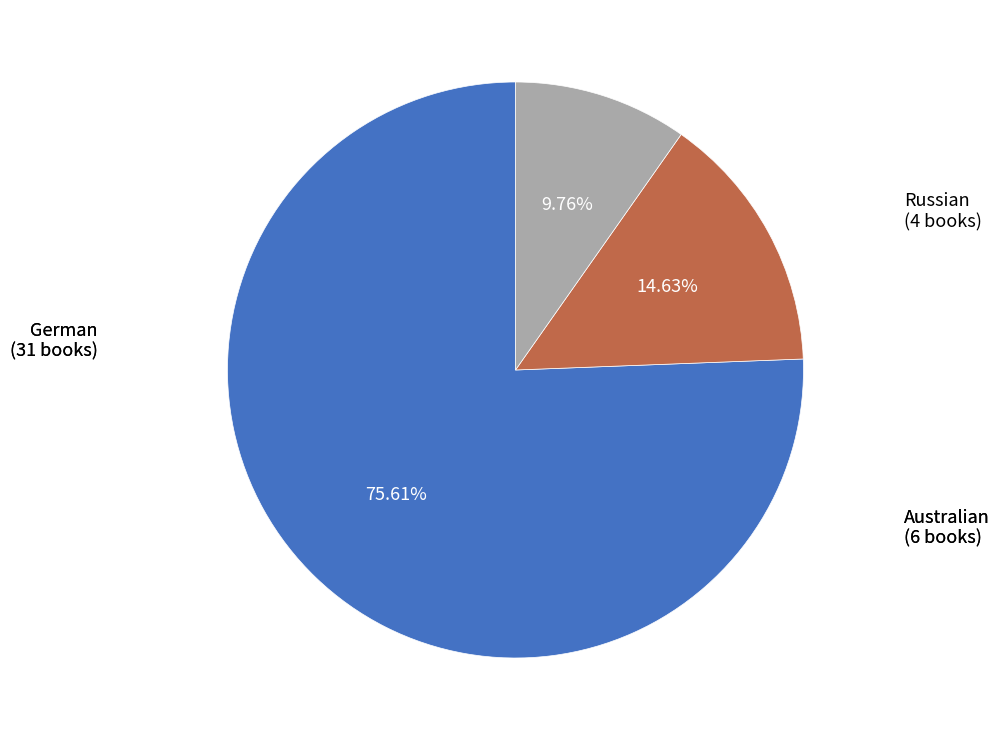

How many segments does this pie chart have?

3